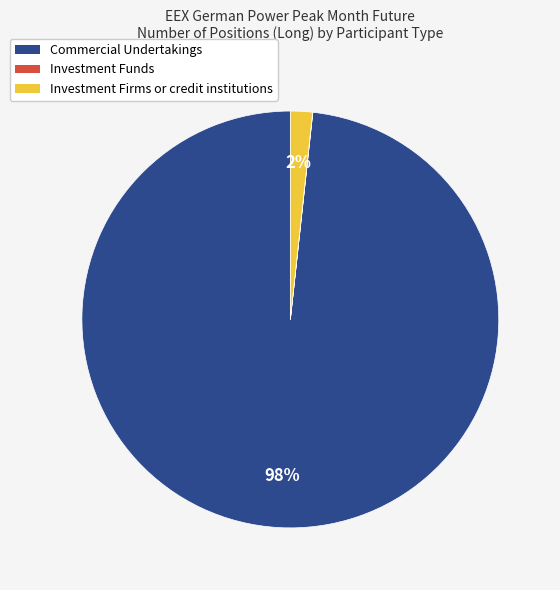

To the nearest percent, what is the average slice percentage?

33%